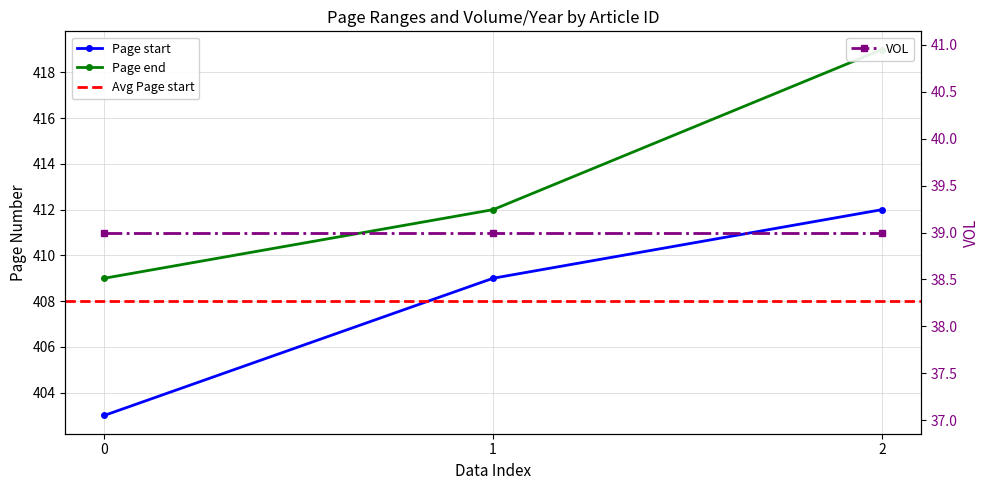

Reading left to right, transcribe all the data shown in this chart.

Page start: 403	409	412
Page end: 409	412	419